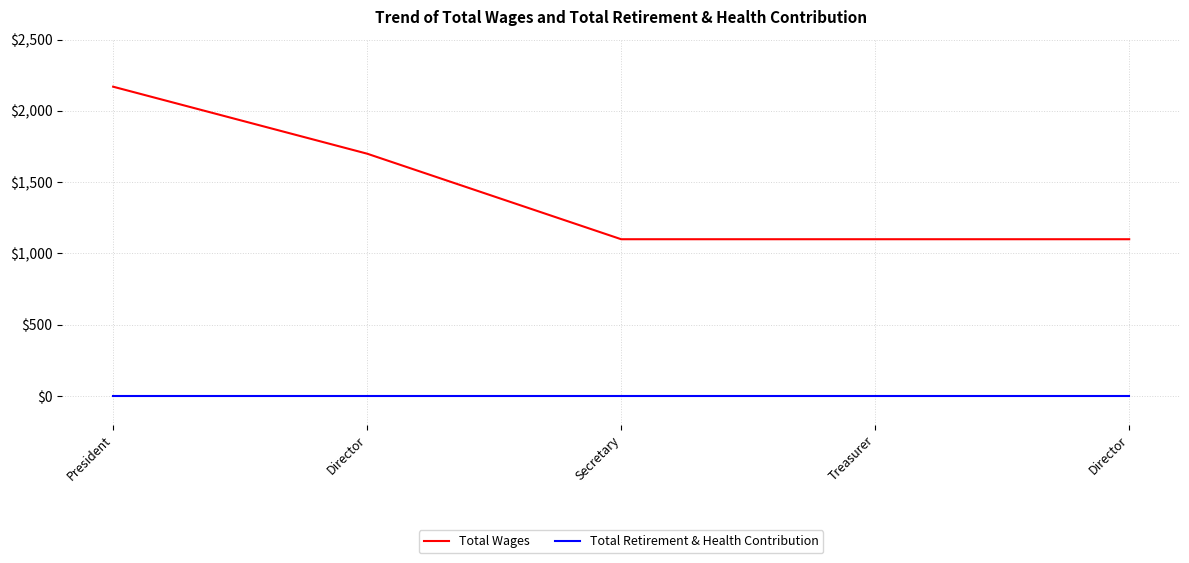

The value of Total Wages at Director is 1700. True or false?

True